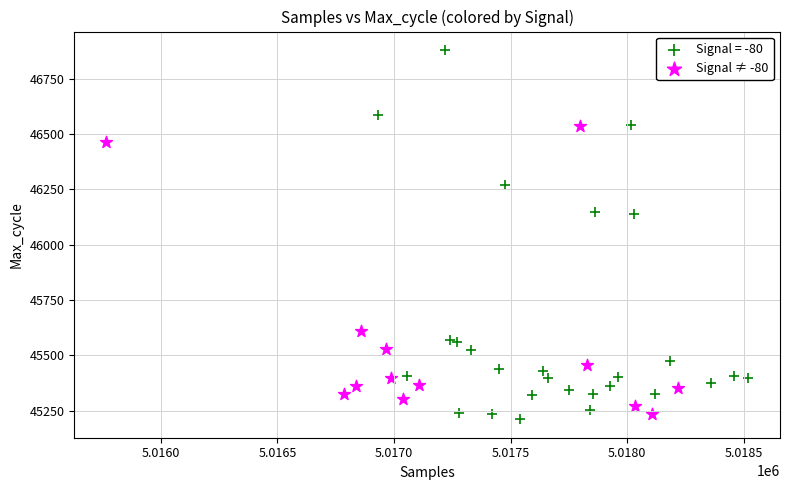

Which series contains the highest Y value?

Signal = -80